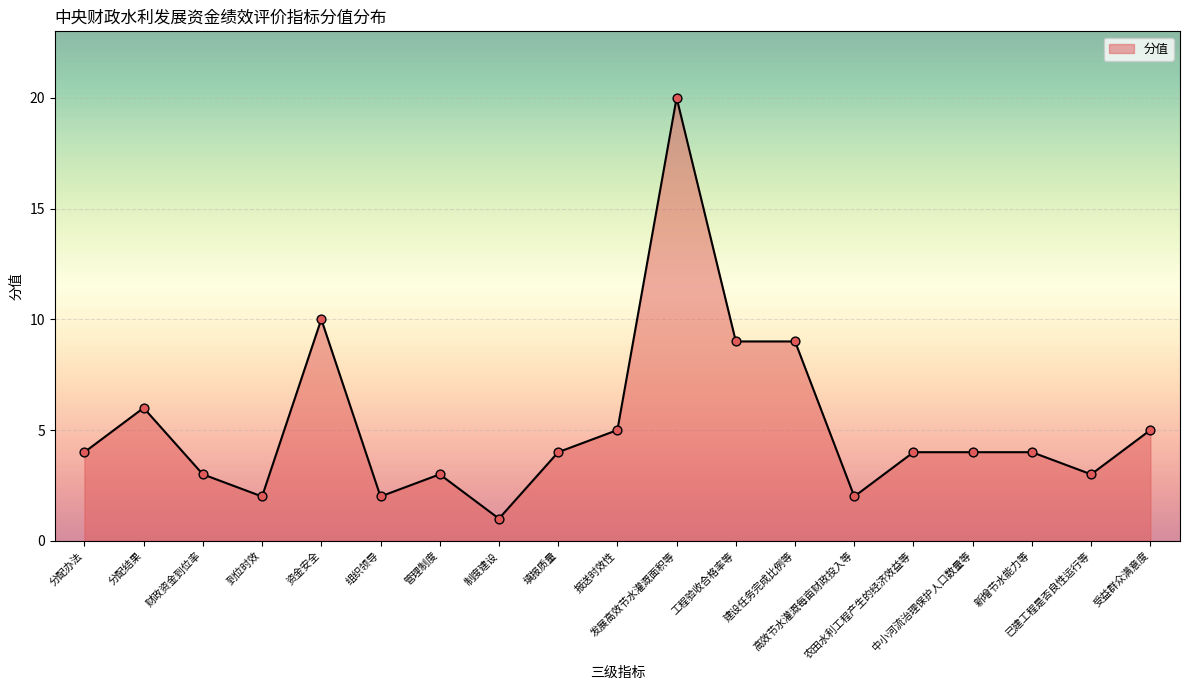

Between 组织领导 and 工程验收合格率等, which is larger?

工程验收合格率等